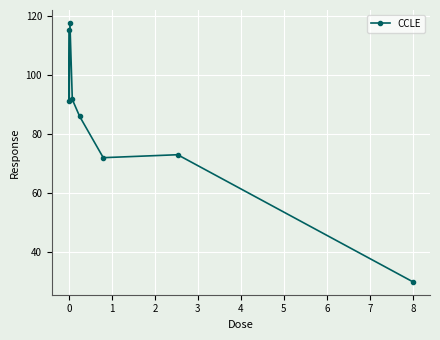

What is the value of the 1st point from the left?

115.3